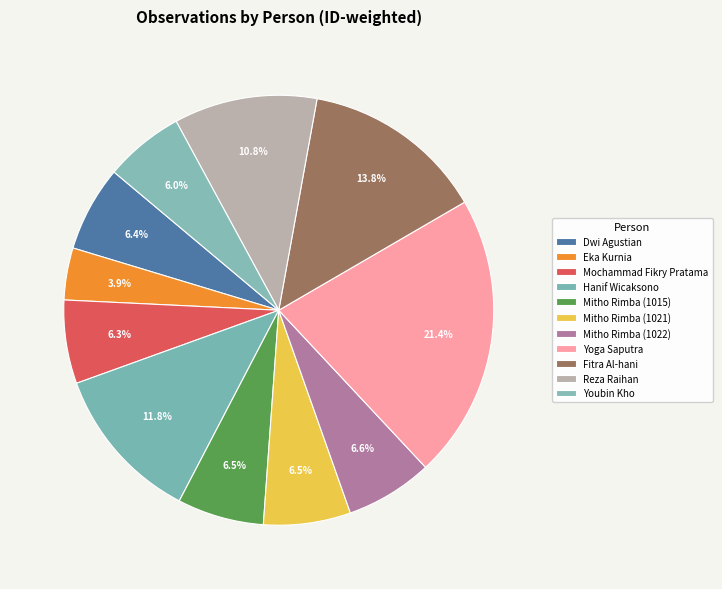

To the nearest percent, what is the difference between the Hanif Wicaksono and Mitho Rimba (1021) slice percentages?

5%